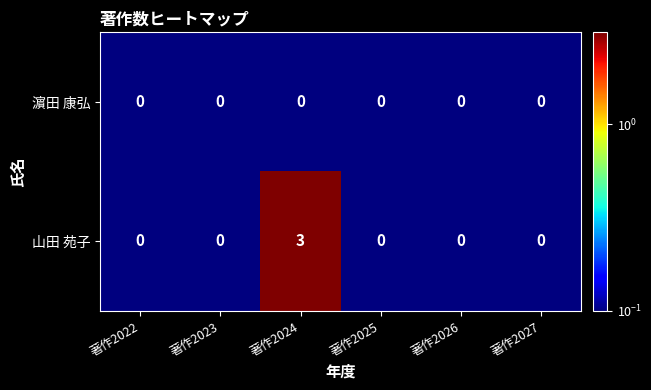

True or false: 山田 苑子 has a value of 0 at 著作2027.

True